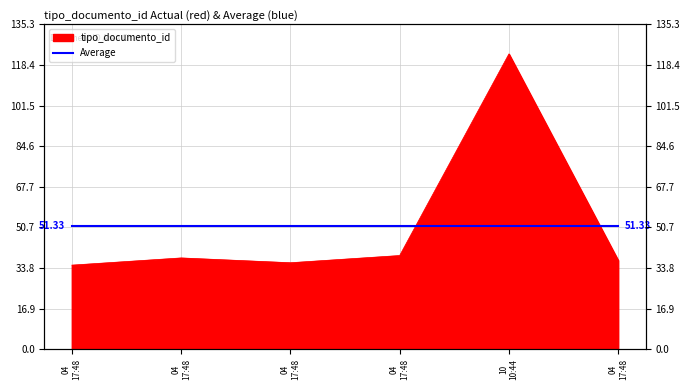

True or false: the data shows 22 at 04 17:48.

False